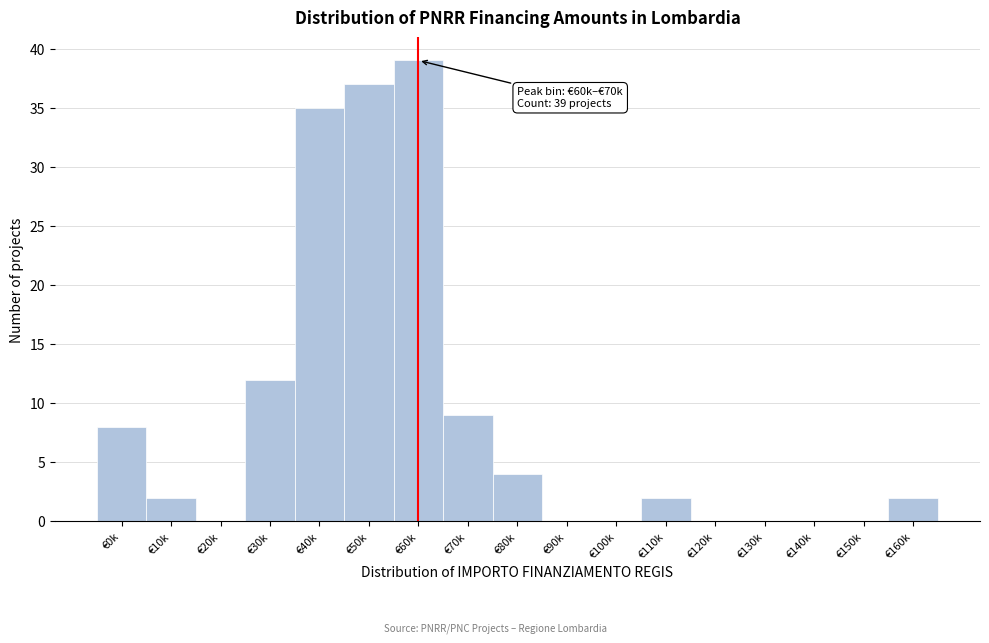

Reading right to left, list all the values displayed in this chart.

€160k=2	€150k=0	€140k=0	€130k=0	€120k=0	€110k=2	€100k=0	€90k=0	€80k=4	€70k=9	€60k=39	€50k=37	€40k=35	€30k=12	€20k=0	€10k=2	€0k=8